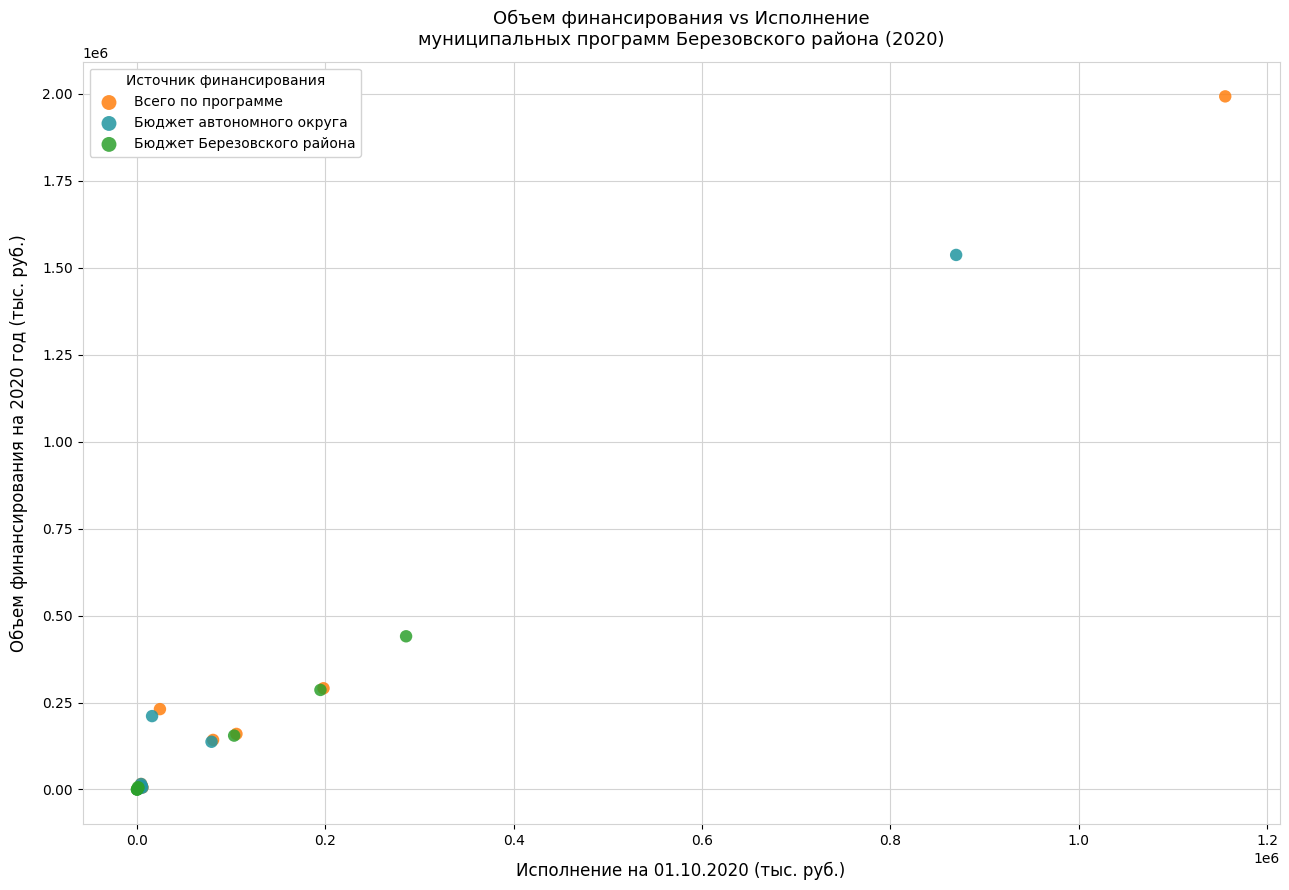

Which series contains the highest Y value?

Всего по программе